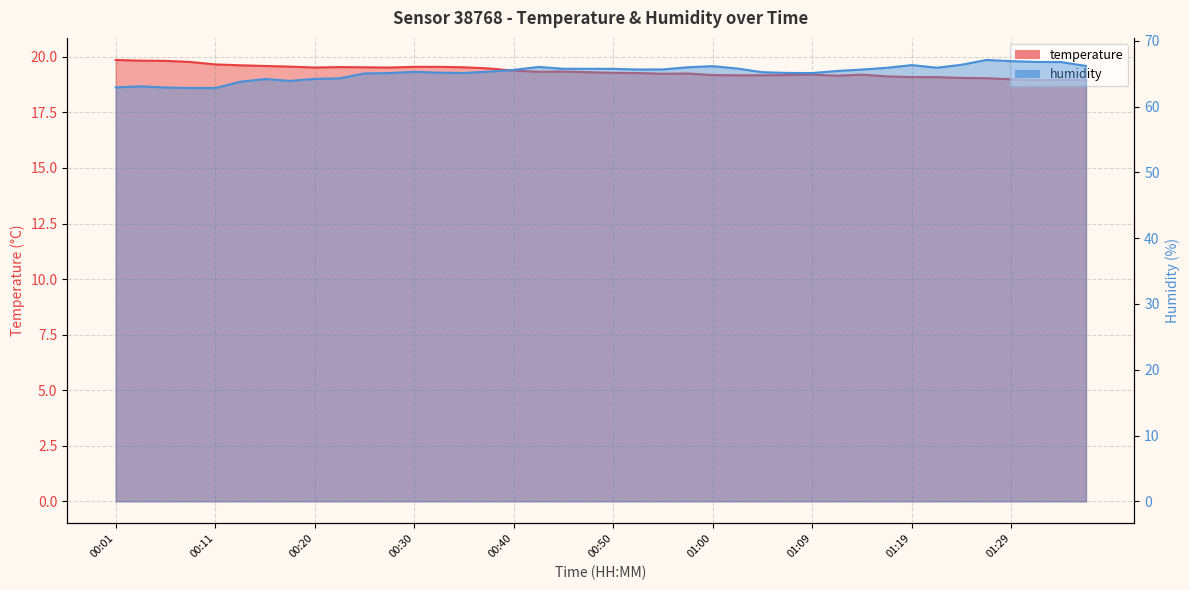

At which label does humidity first exceed 65?

00:25